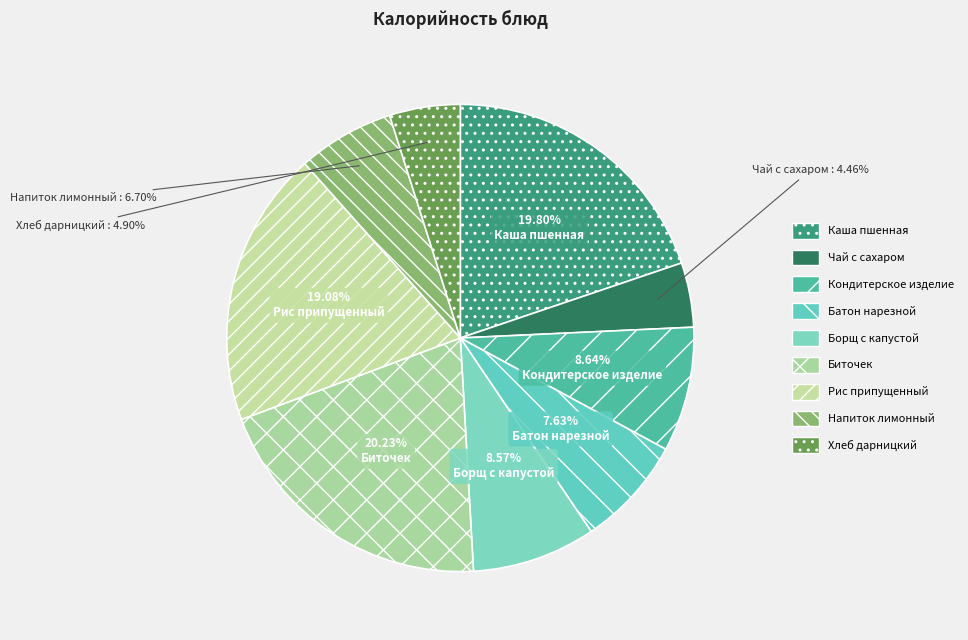

To the nearest percent, what percentage of the pie is Напиток лимонный?

7%